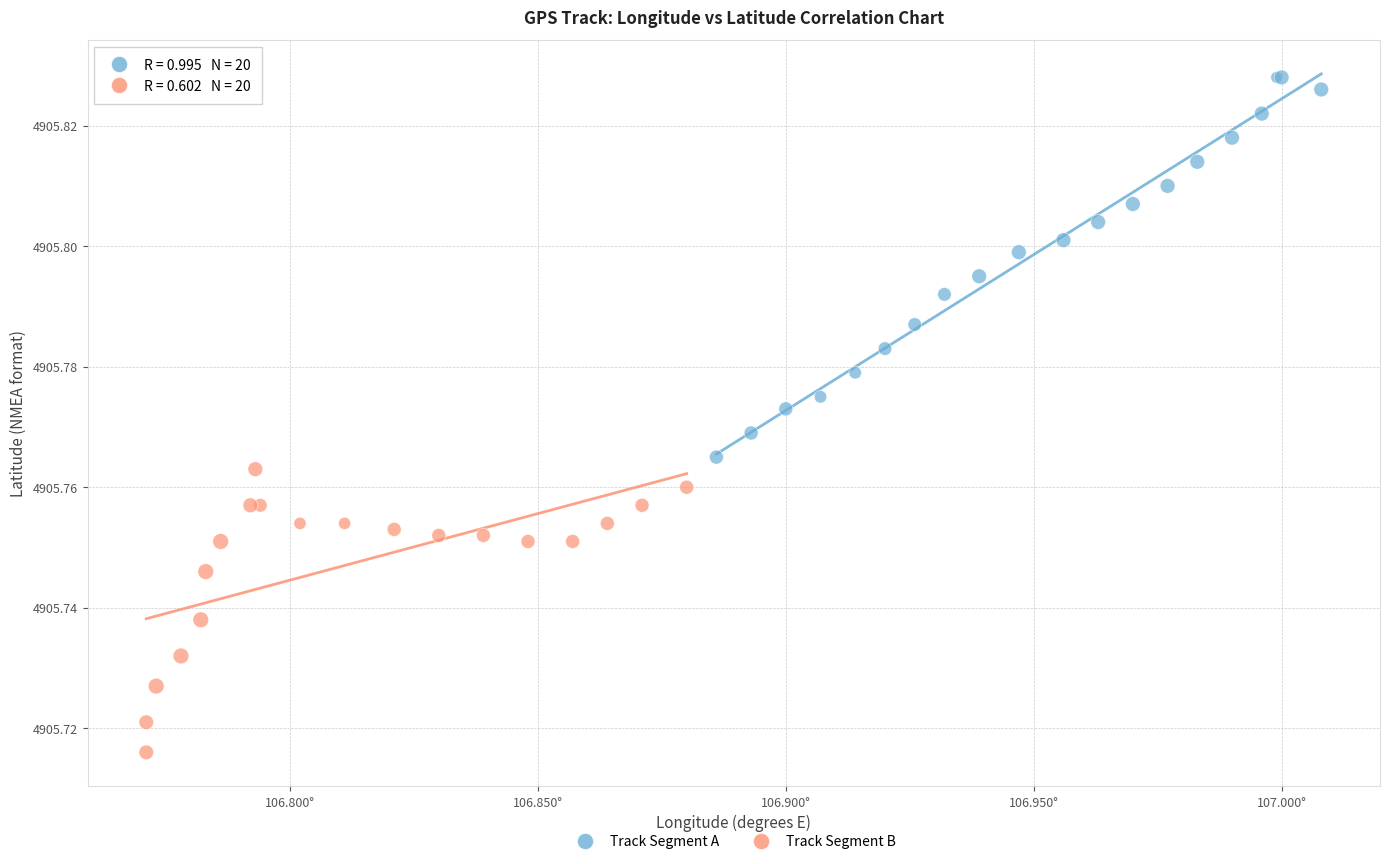

What are all the series names shown in the legend?

Track Segment A, Track Segment B